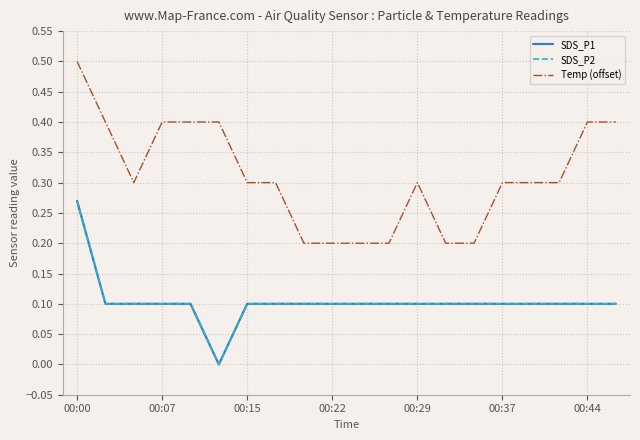

Does the chart have visible grid lines?

Yes